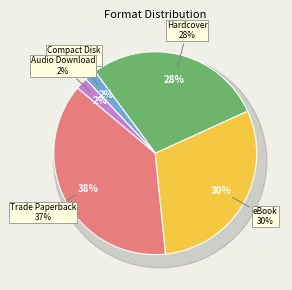

To the nearest percent, what is the difference between the largest and smallest slice percentages?

36%